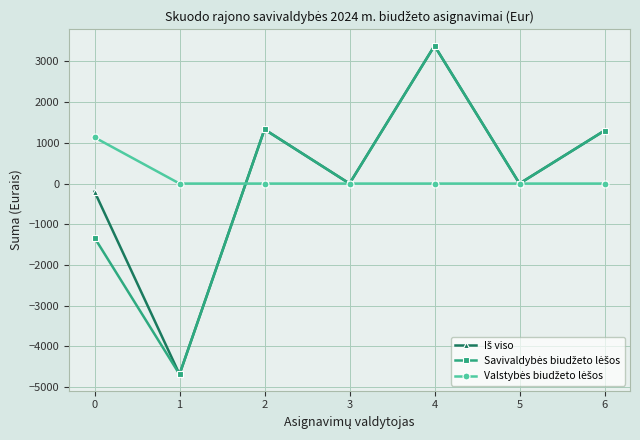

At which category is the sum across all series the highest?

4